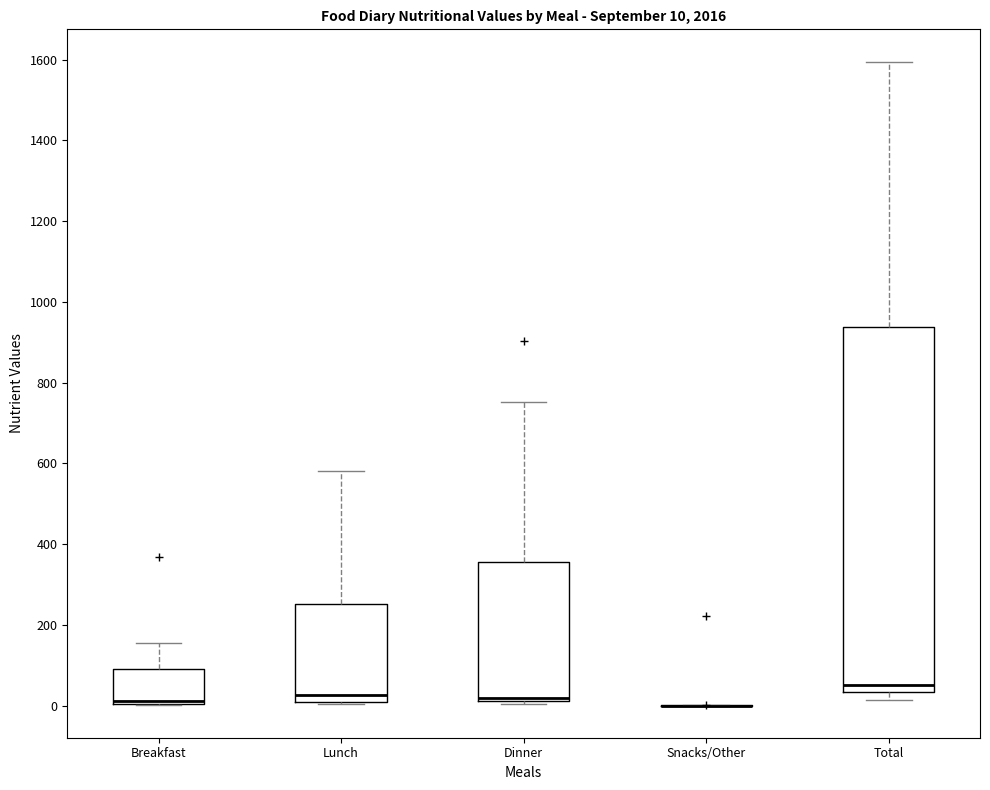

Comparing the boxes themselves (not the whiskers), which one is the tallest?

Total